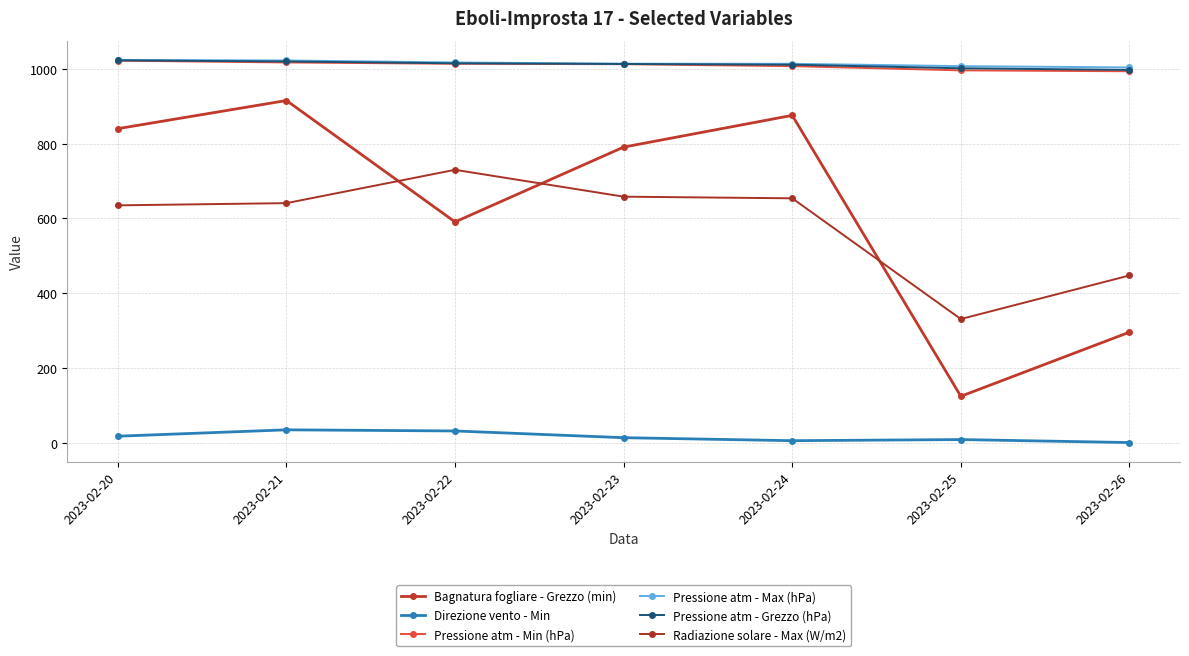

What is the total value across all series at 2023-02-21?

4649.7